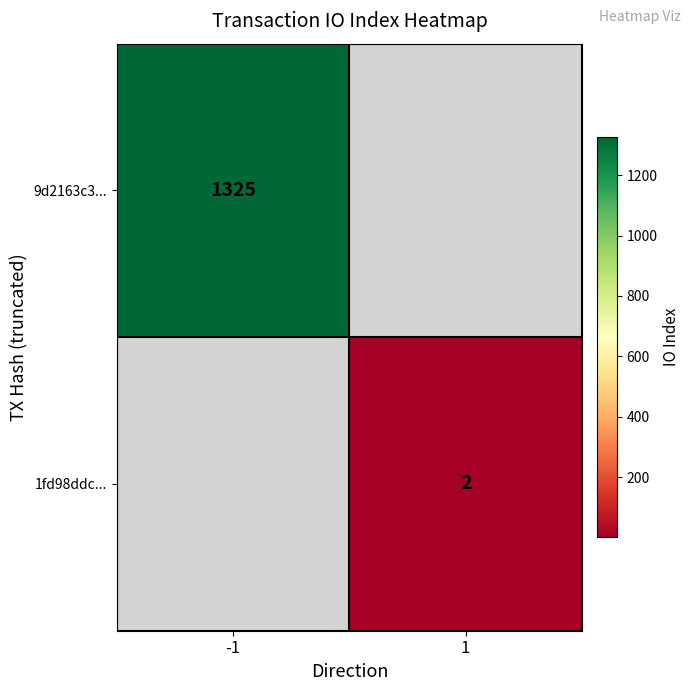

Is it true that 9d2163c3... equals 446 at -1?

False